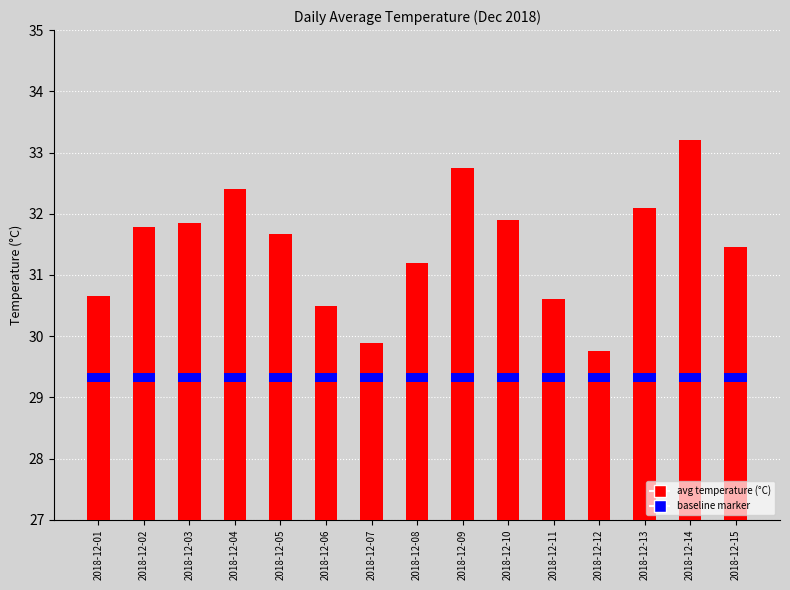

Does the chart contain stacked bars?

No